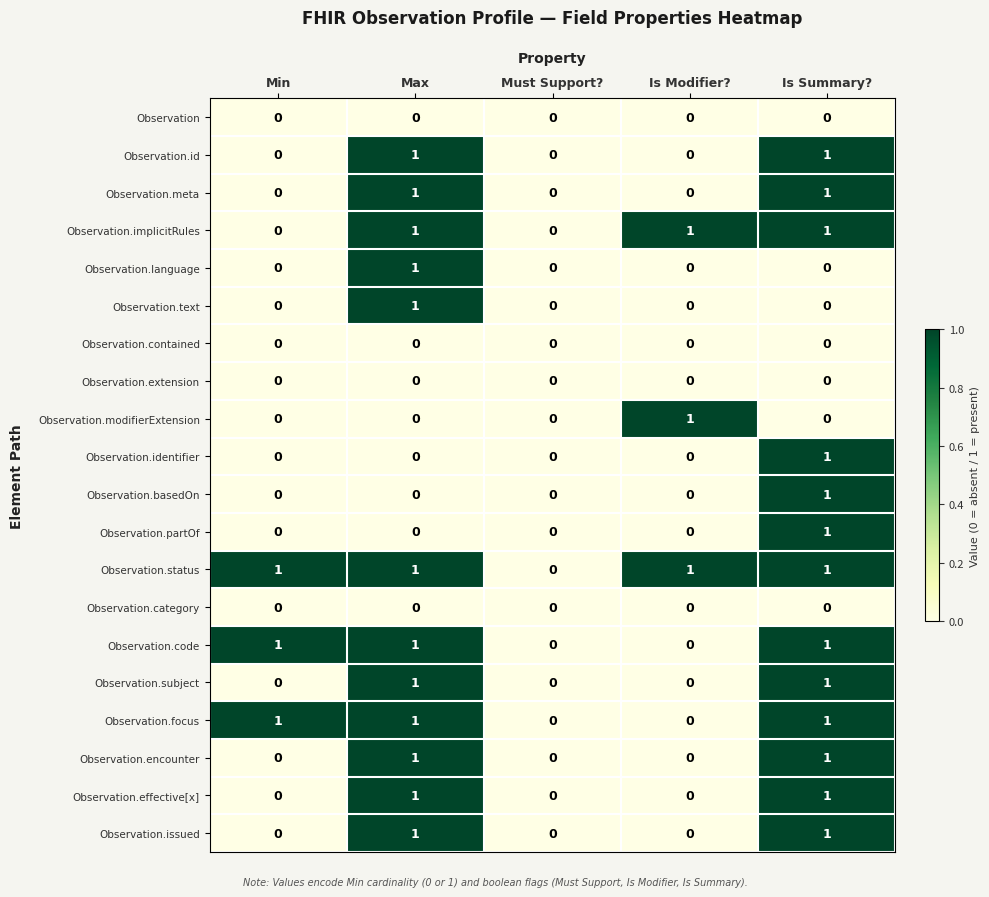

Count the Observation.subject values in the range 0 to 1.

5